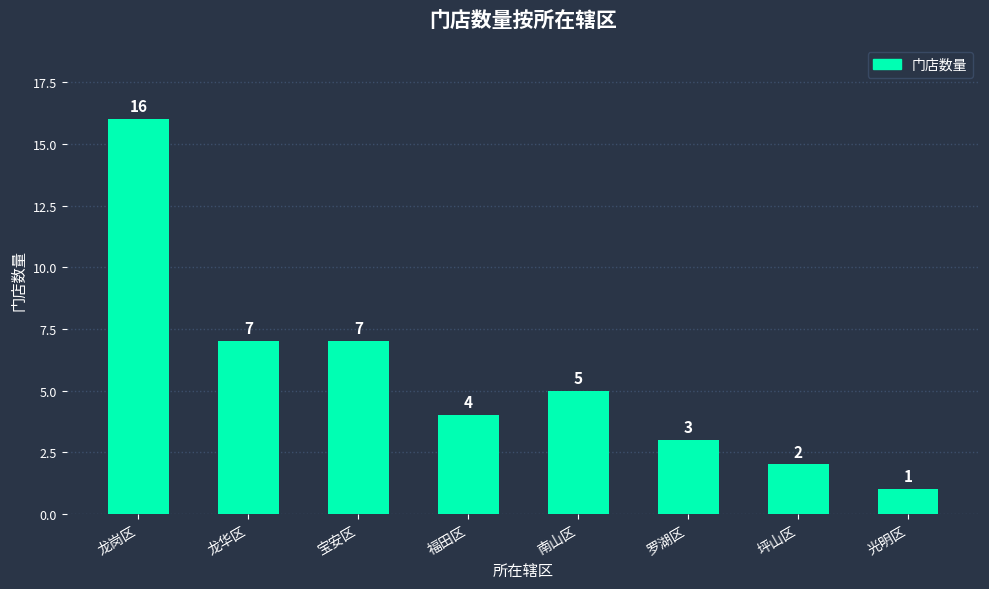

Is it true that the value at 南山区 is 5?

True